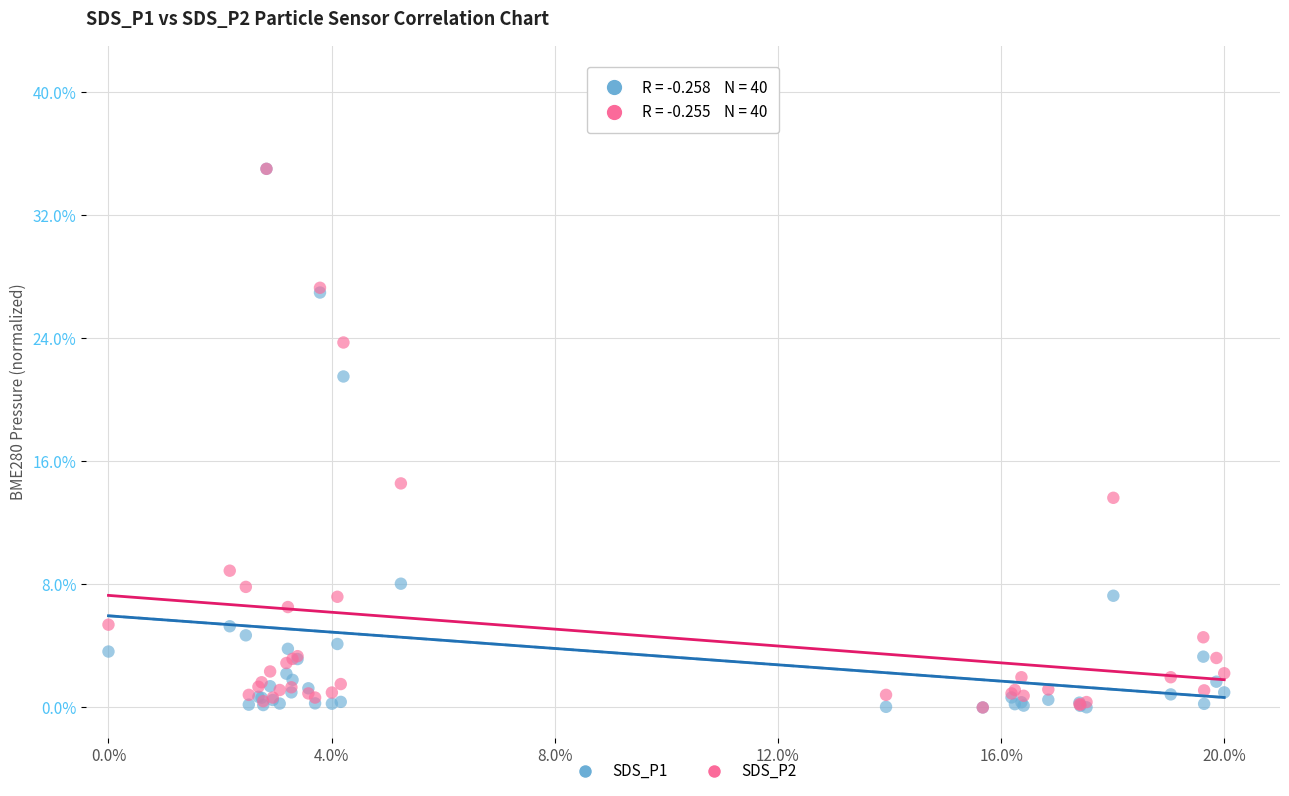

What are all the series names shown in the legend?

SDS_P1, SDS_P2